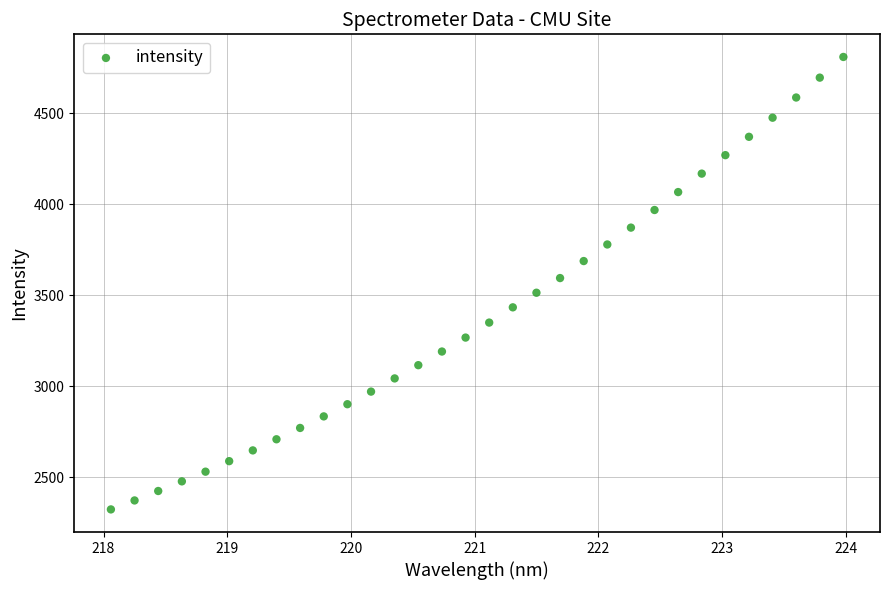

What is the range of Y values (max minus min)?

2483.6